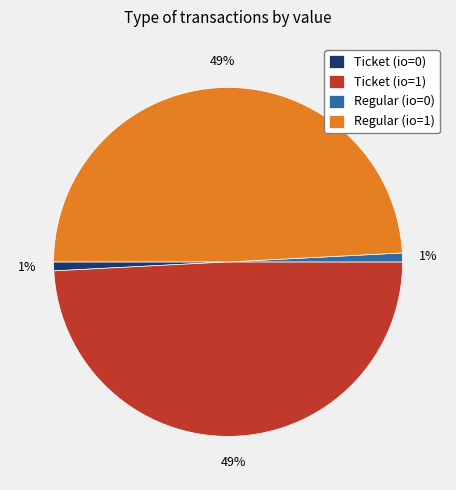

How many segments does this pie chart have?

4